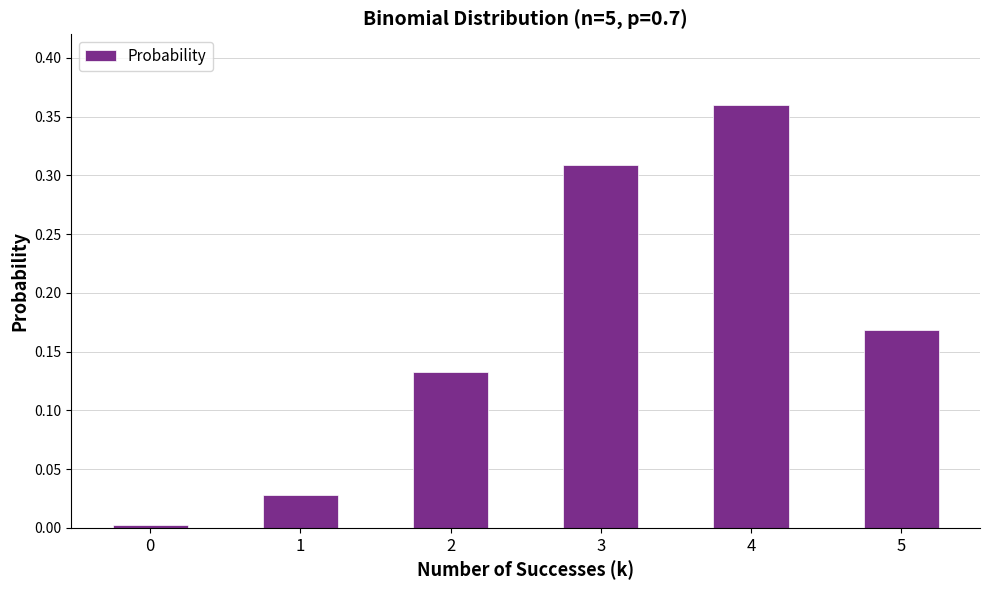

True or false: the data shows 0.2 at 2.

False